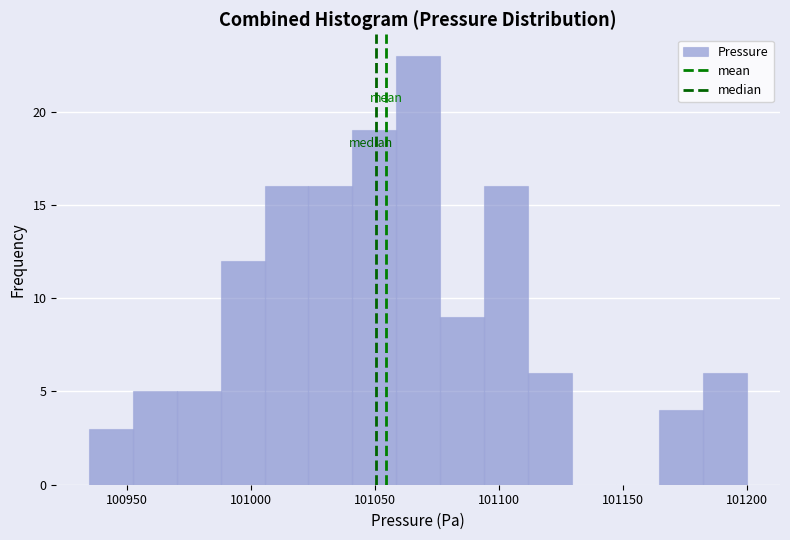

Around what value on the x-axis is the tallest bar? Give the approximate position of its centre, as read against the axis.

101065